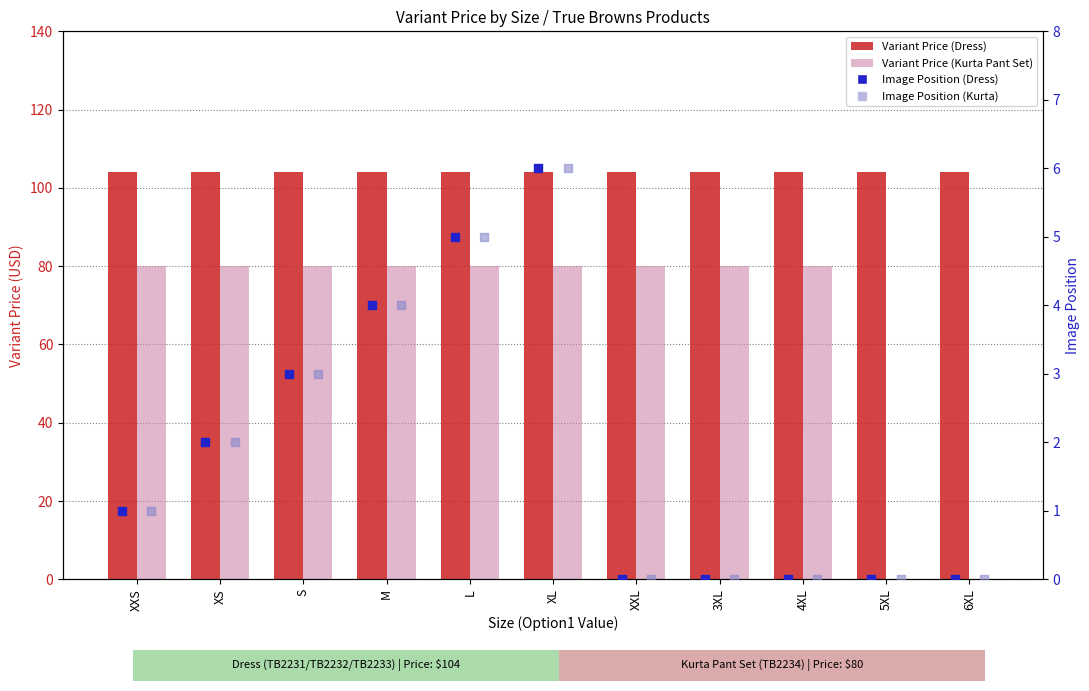

Which series has the widest spread of Y values?

Variant Price (Kurta Pant Set)